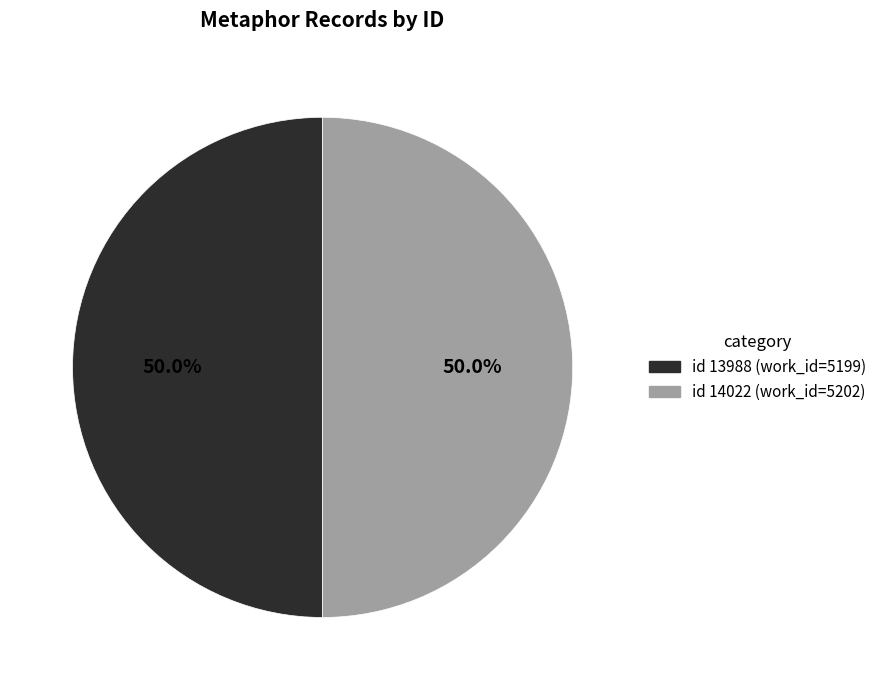

Count the number of slices in the pie.

2